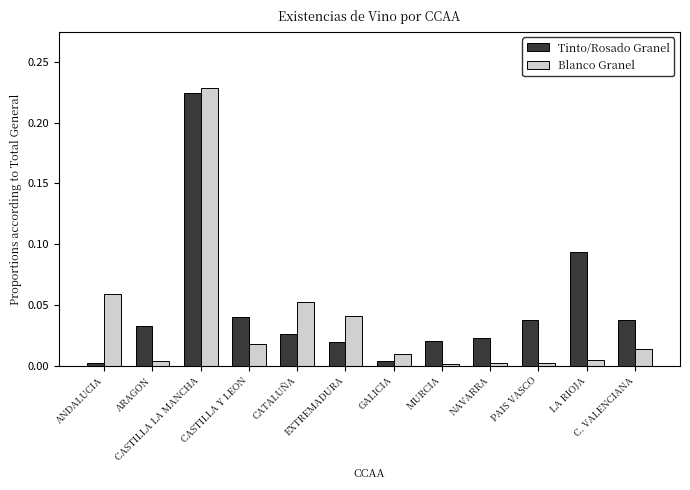

What are all the series names shown in the legend?

Tinto/Rosado Granel, Blanco Granel